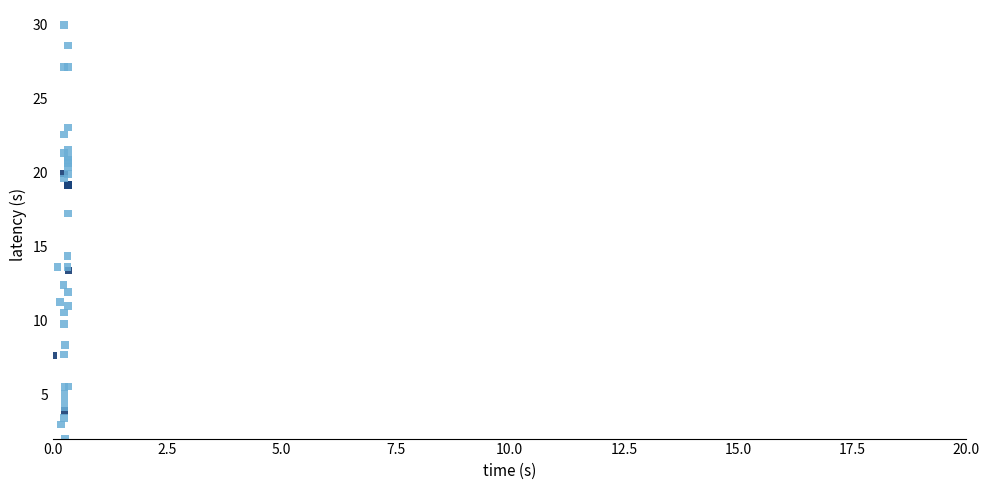

What Y value in the scatter plot is closest to 16?

17.2